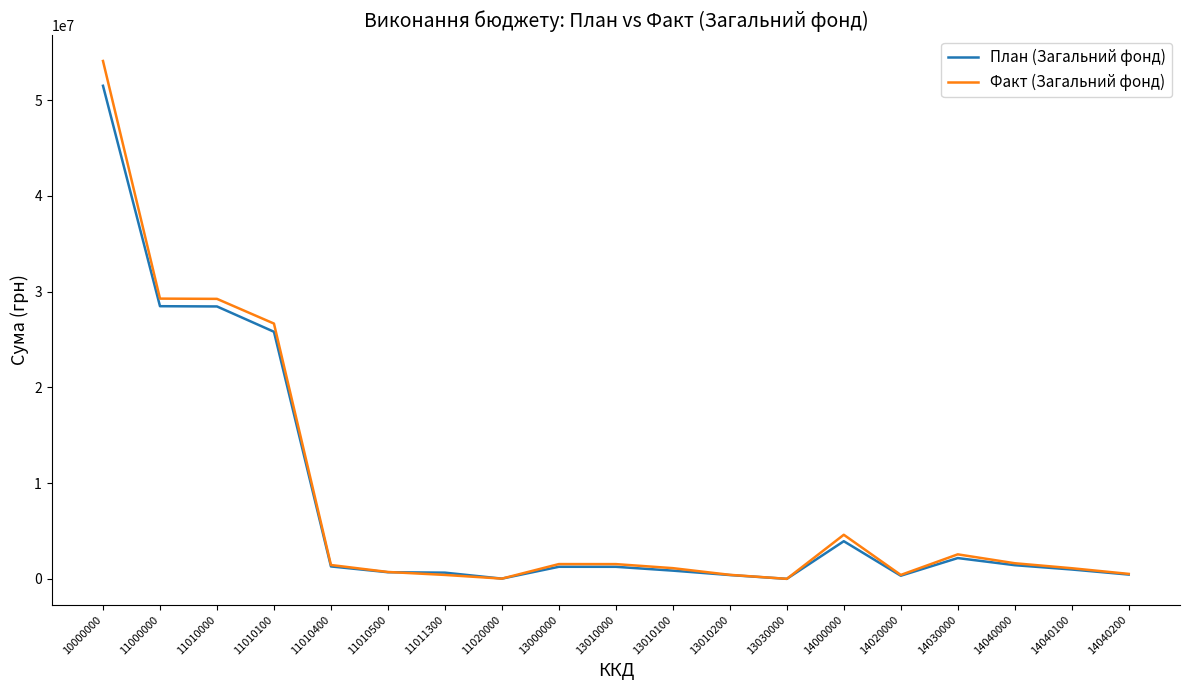

What are all the series names shown in the legend?

План (Загальний фонд), Факт (Загальний фонд)